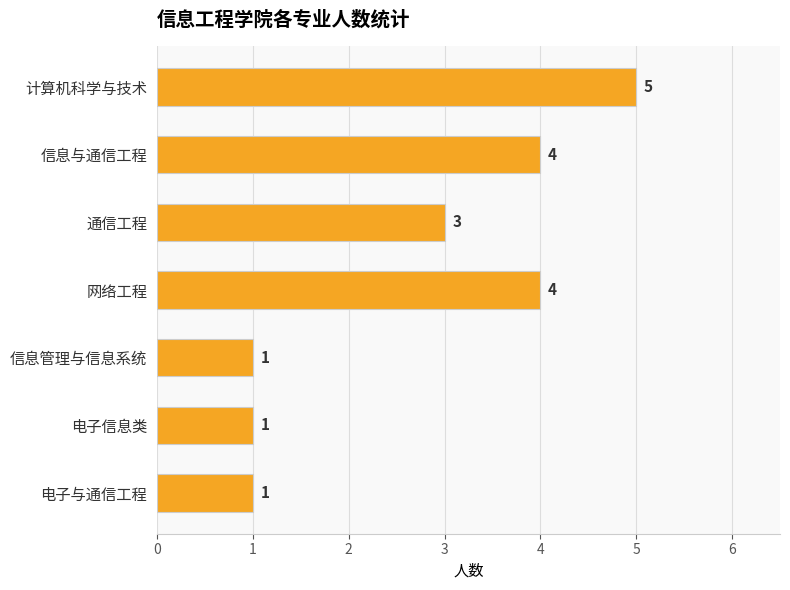

The chart shows a value of 5 at 计算机科学与技术. True or false?

True